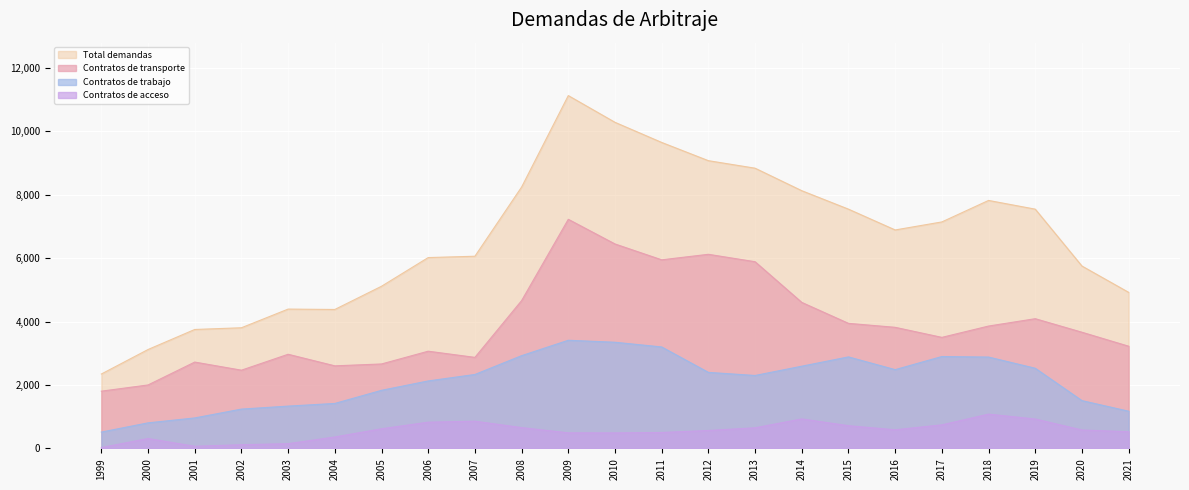

At which category is the sum across all series the highest?

2009